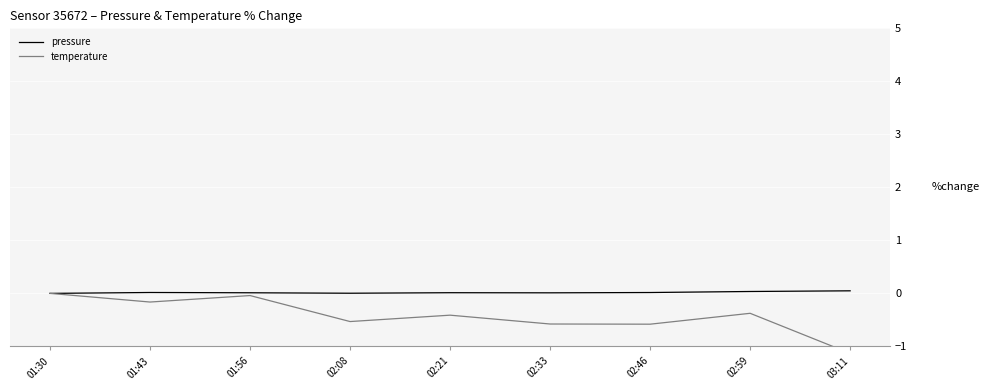

Is it true that pressure equals 0.0 at 01:30?

True